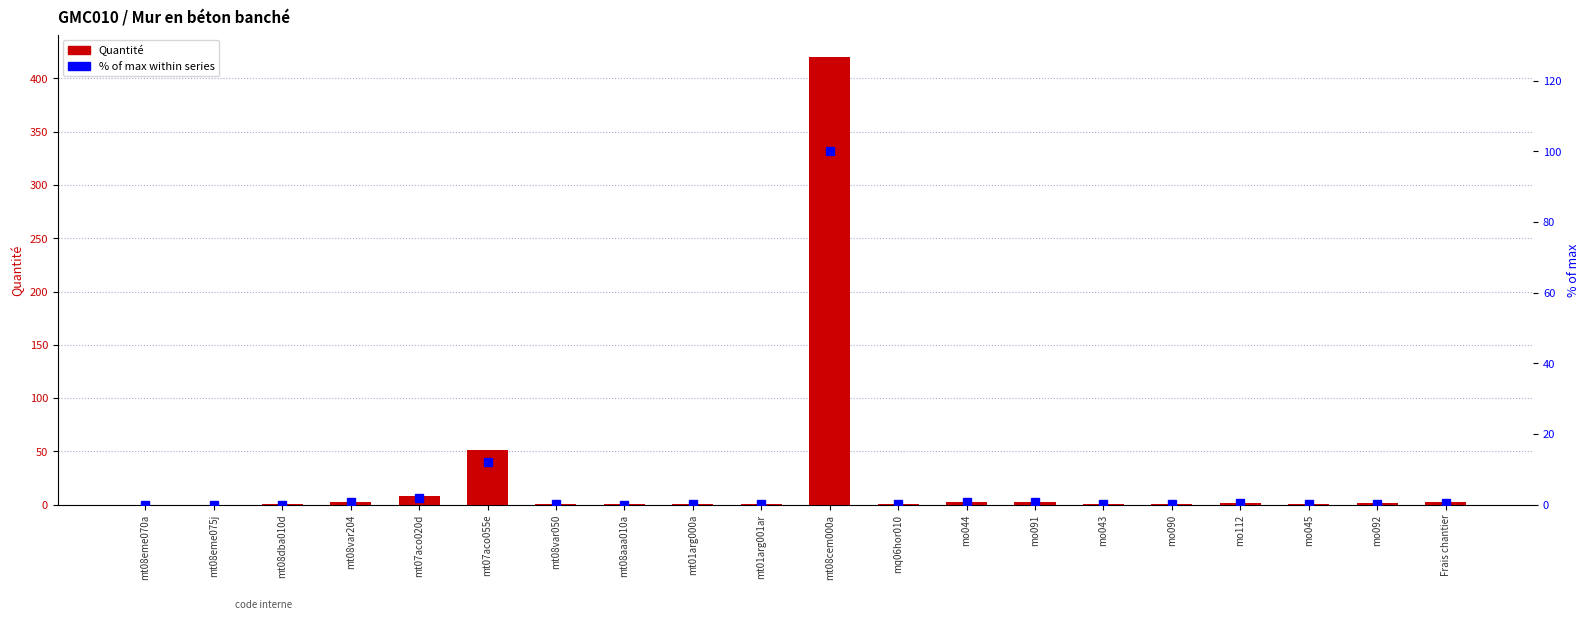

Which category has the highest value across all series?

mt08cem000a